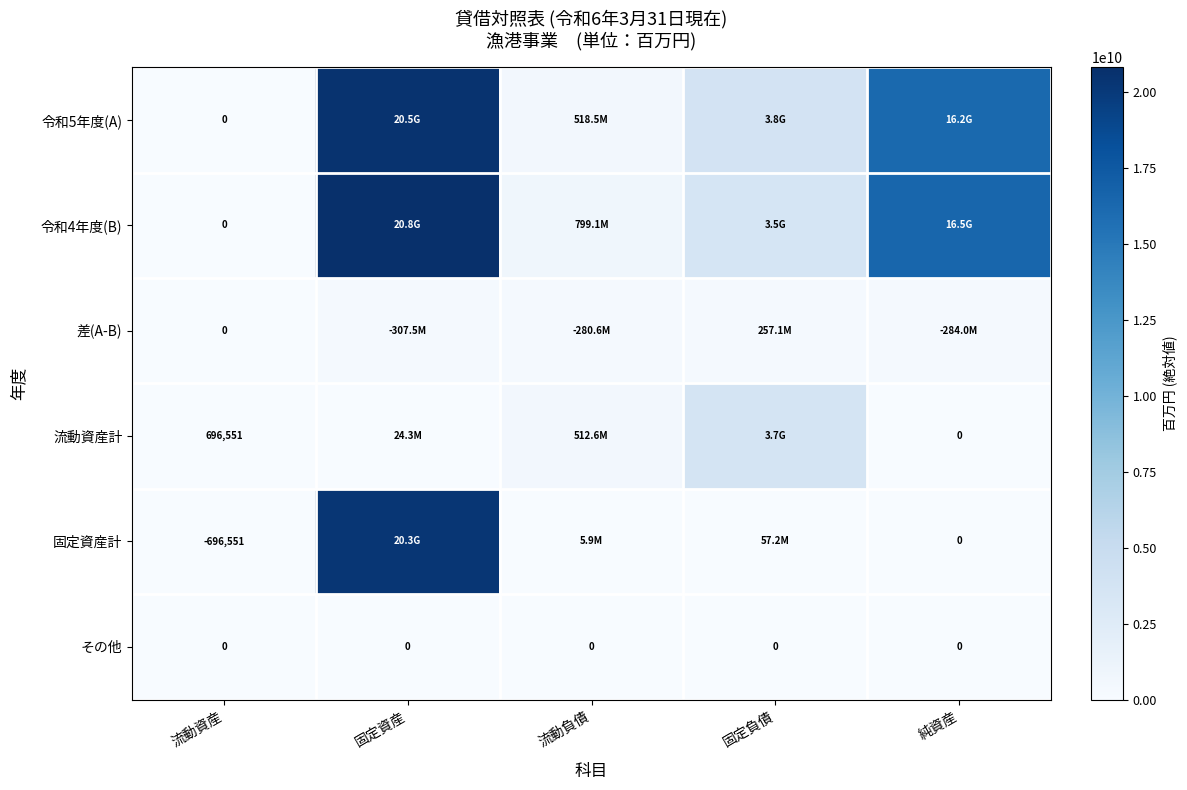

The 固定資産計 series shows -696551 at 流動資産. True or false?

True